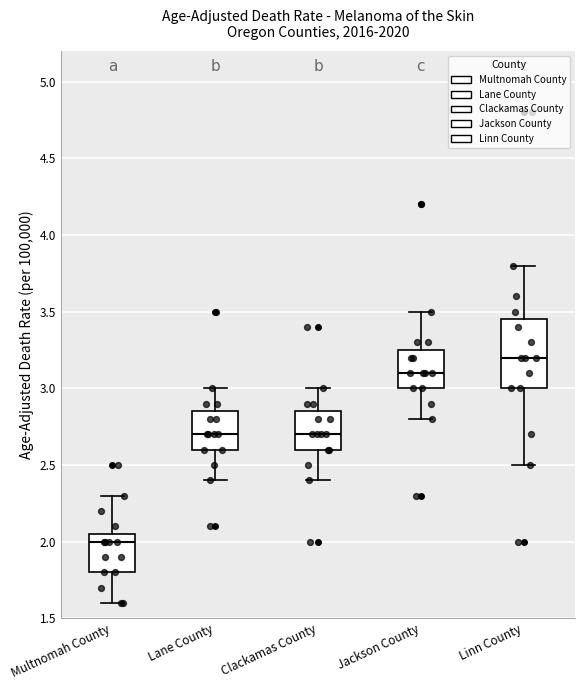

Where does the median line of the box for Clackamas County sit on the y-axis? The values are not printed on the chart, so give them approximately, as read against the axis.

2.70